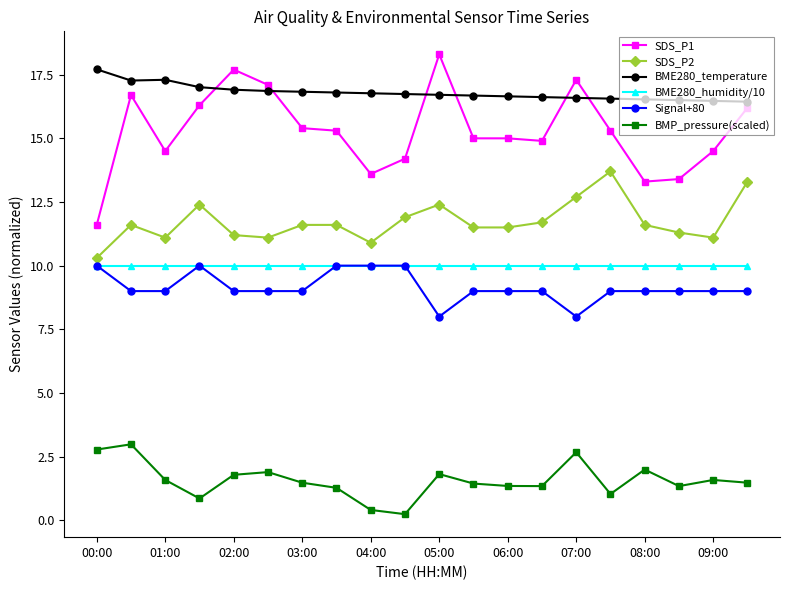

What is the value of the BME280_humidity/10 point at the 16th from the left?

10.0